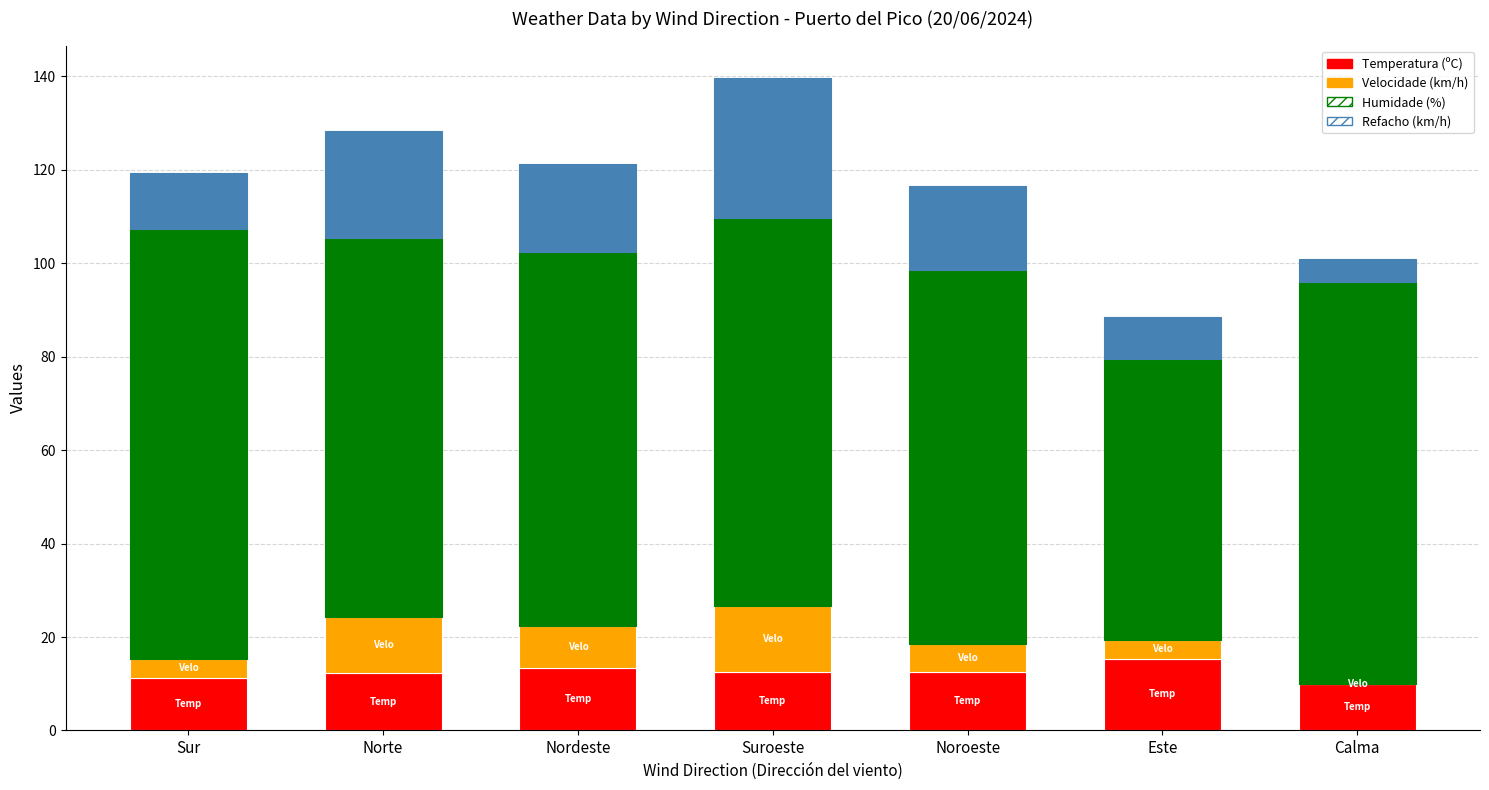

Count the number of categories in the chart.

7